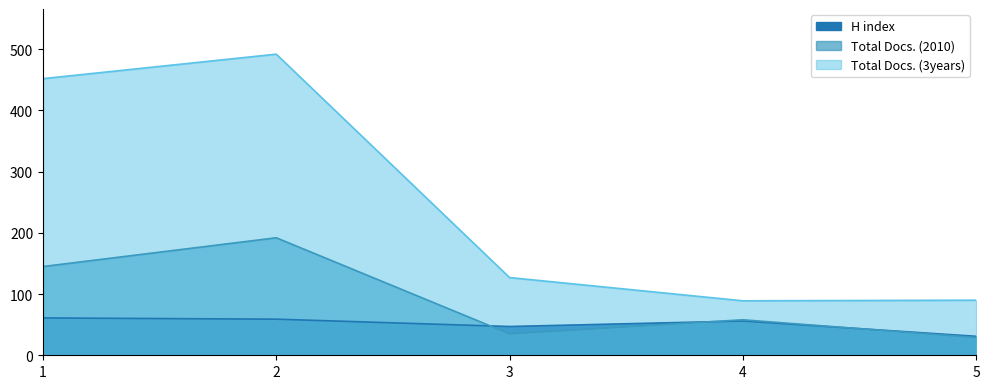

The value of Total Docs. (2010) at 4 is 58. True or false?

True